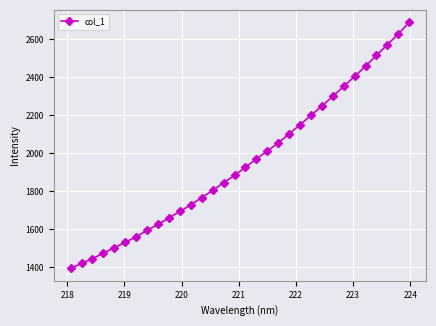

What is the value of the 19th point from the left?

2010.5